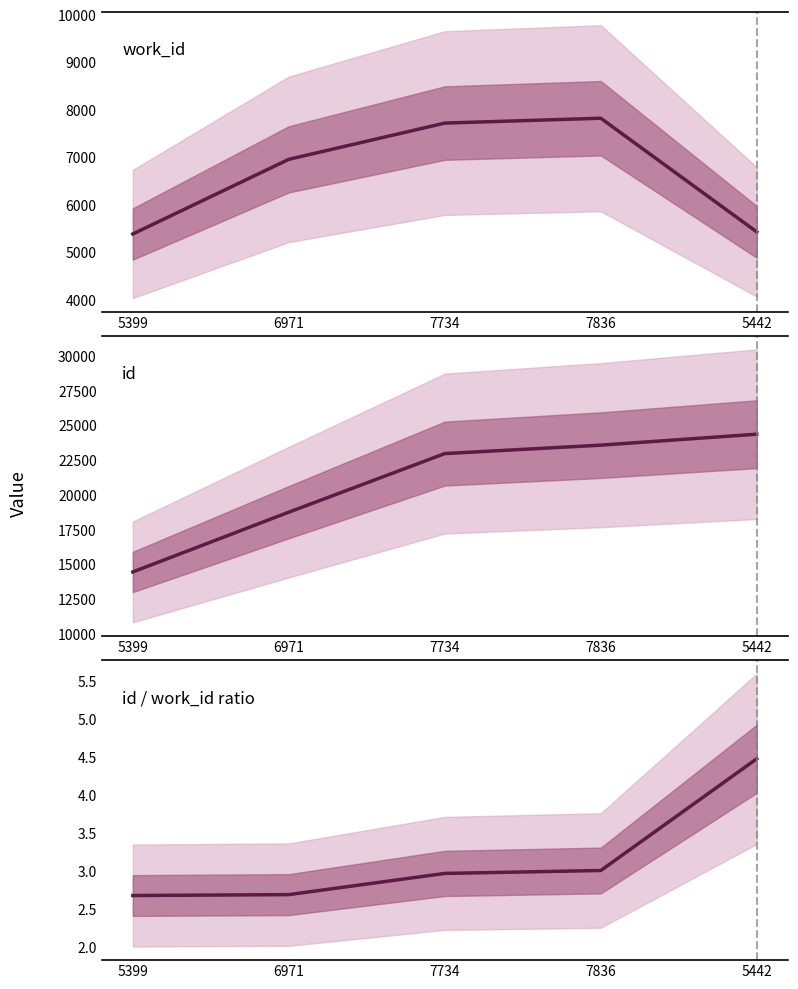

At which category is the sum across all series the highest?

7836